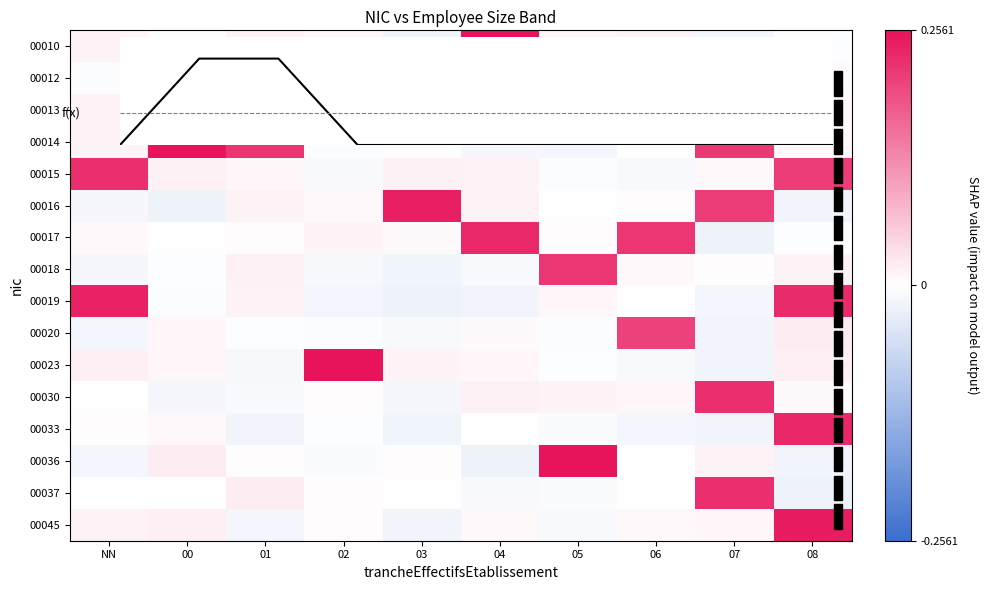

The value of 00013 at NN is 0.0. True or false?

True